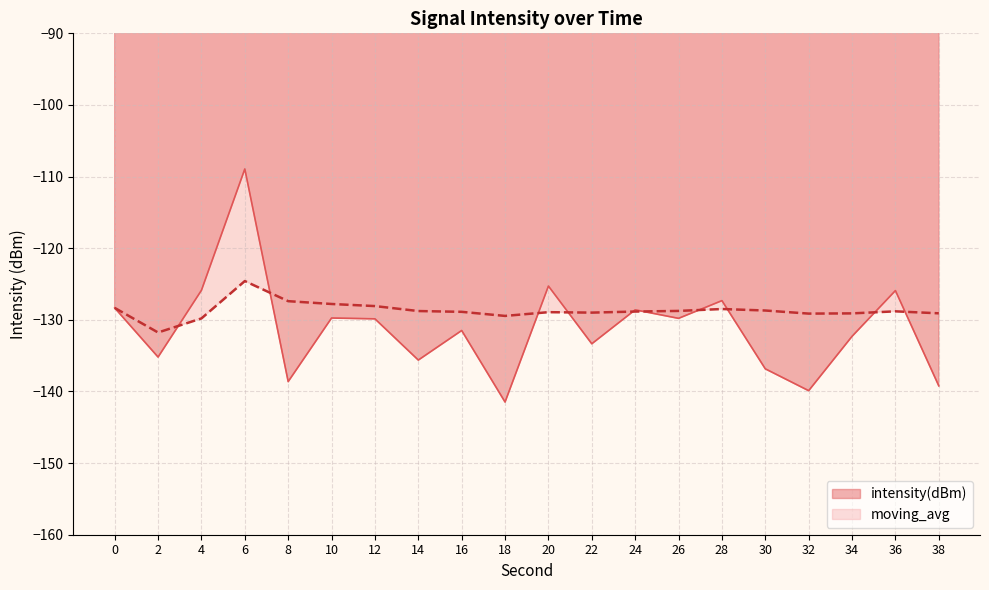

Which series has the largest total across all categories?

moving_avg